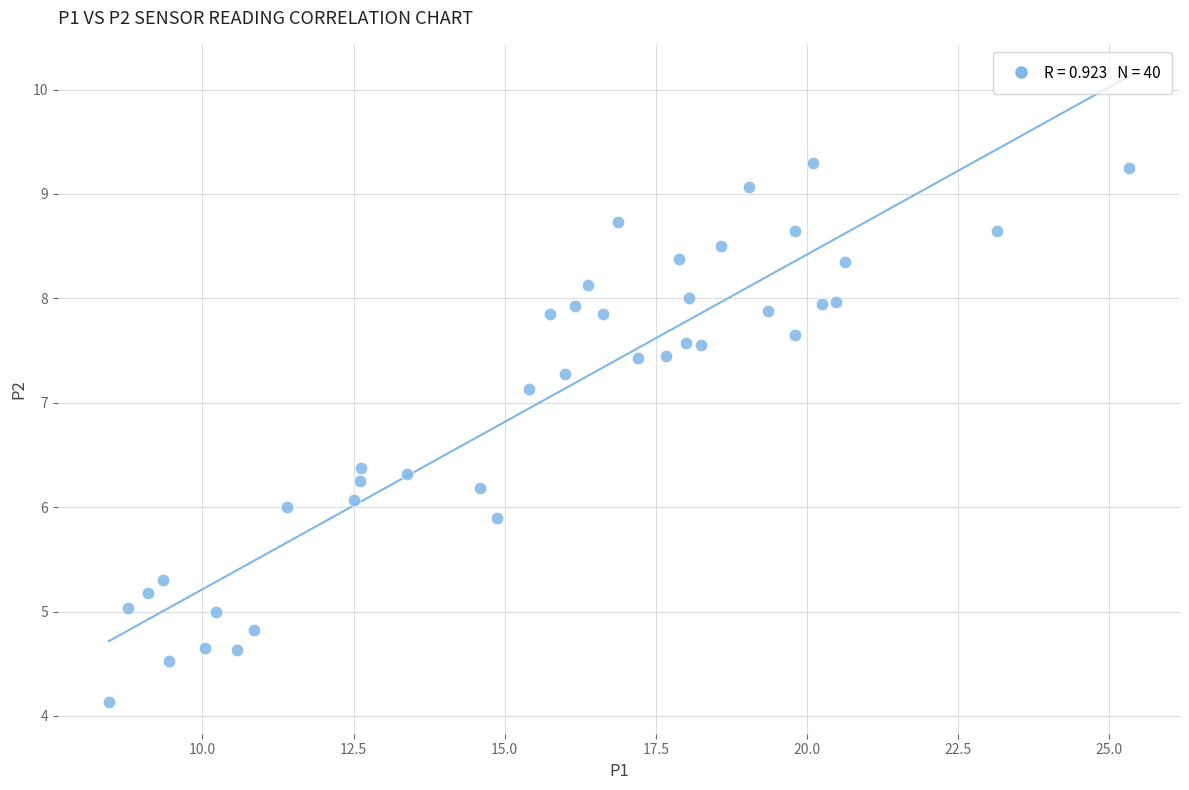

What is the range of X values (max minus min)?

16.9